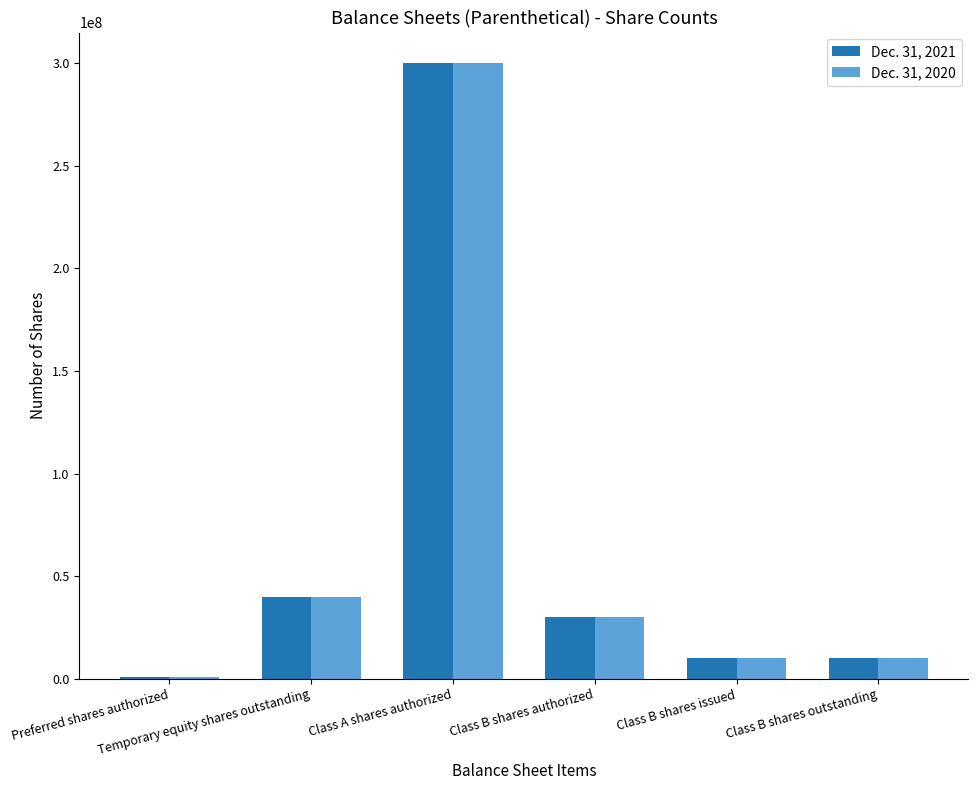

At which label does Dec. 31, 2020 first exceed 30000000?

Temporary equity shares outstanding